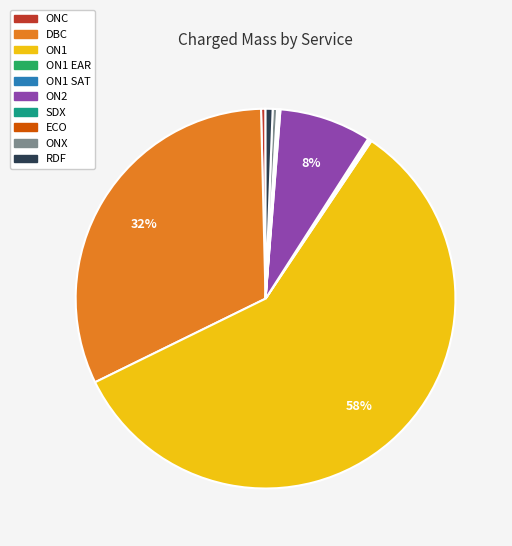

True or false: ON1 accounts for 58% of the total.

True